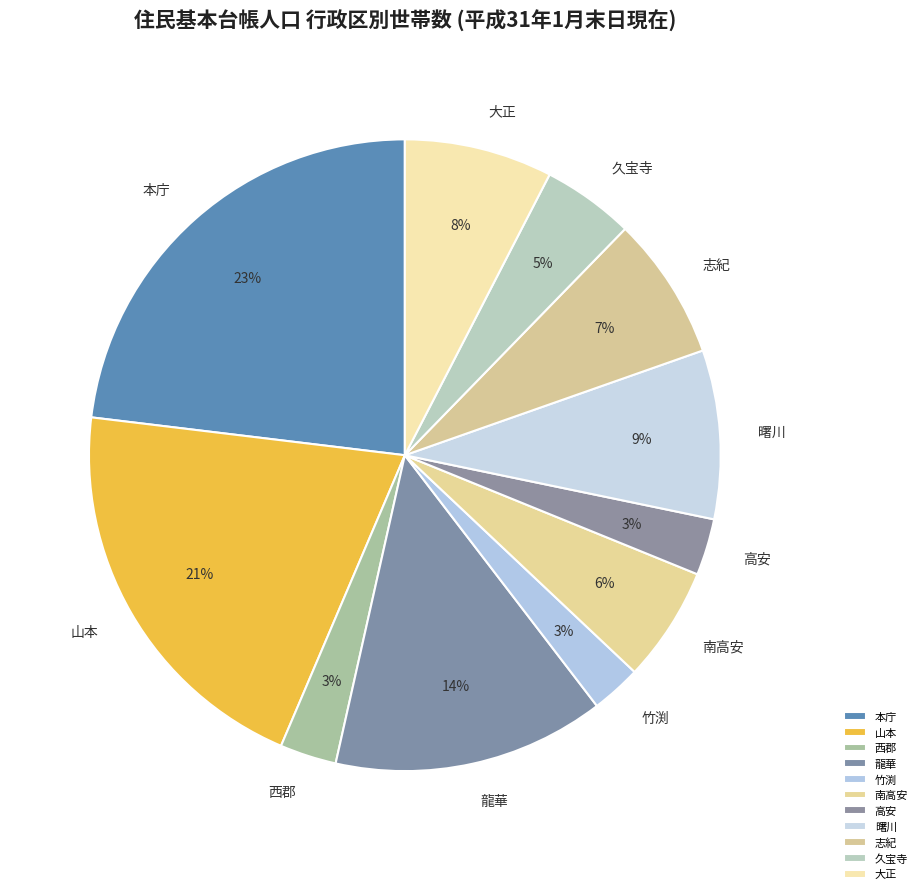

To the nearest percent, what is the difference between the 南高安 and 西郡 slice percentages?

3%